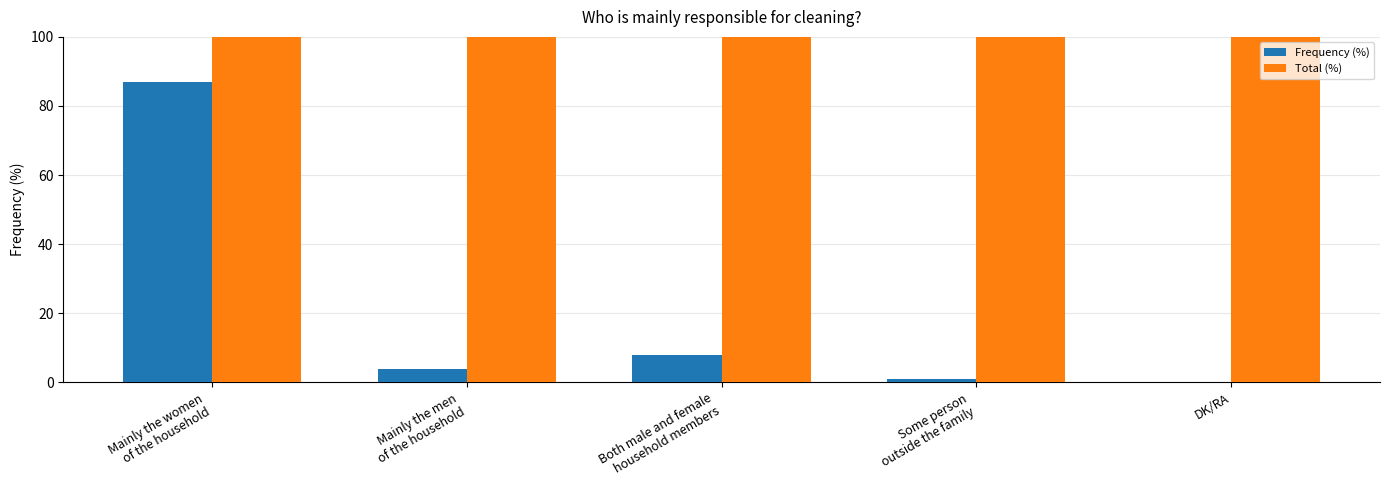

What is the maximum value for Frequency (%)?

87